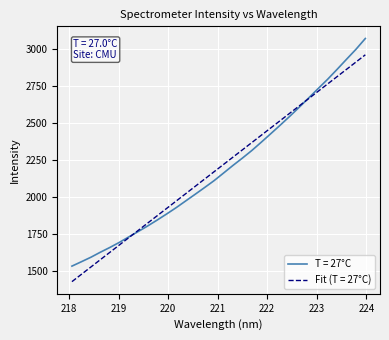

Which series has the widest spread of values?

T = 27°C